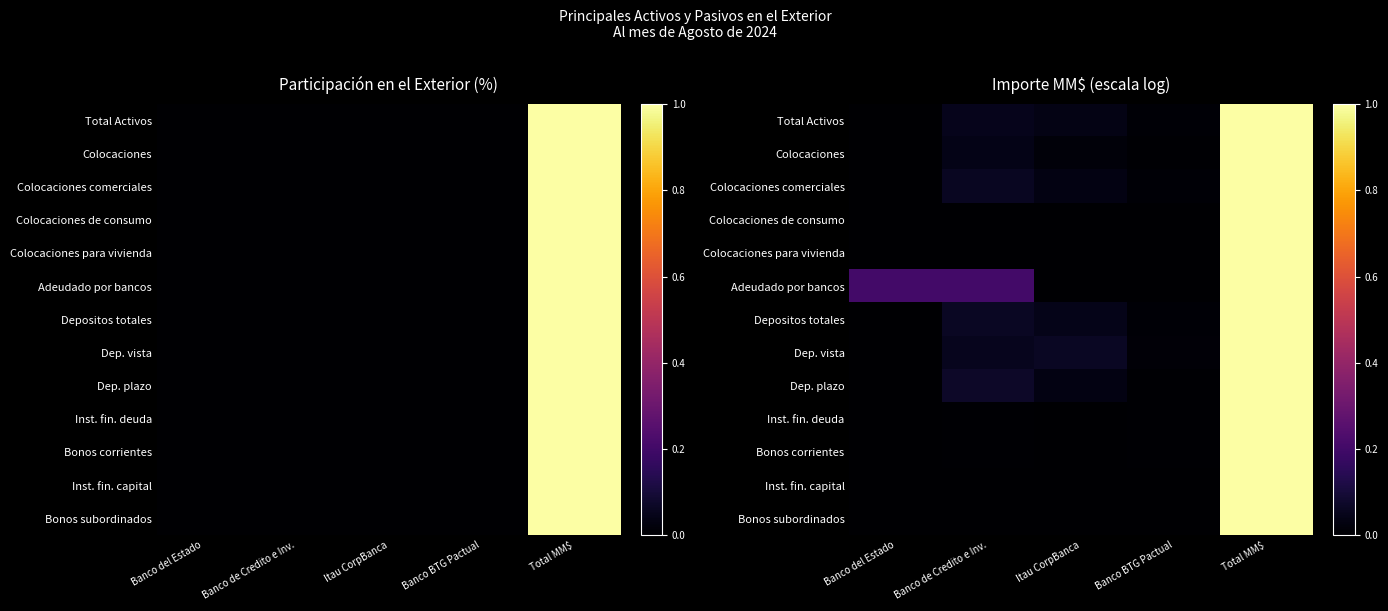

Between Itau CorpBanca and Banco de Credito e Inv., which is larger?

Banco de Credito e Inv.